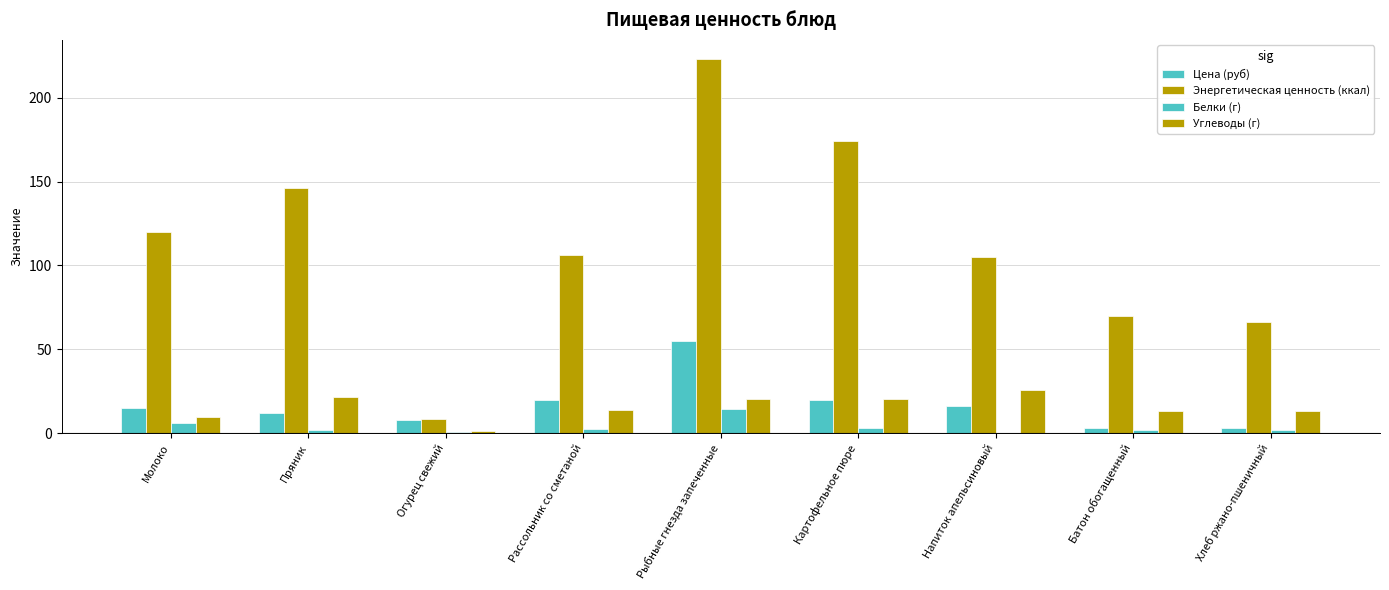

How many series are shown in this chart?

4